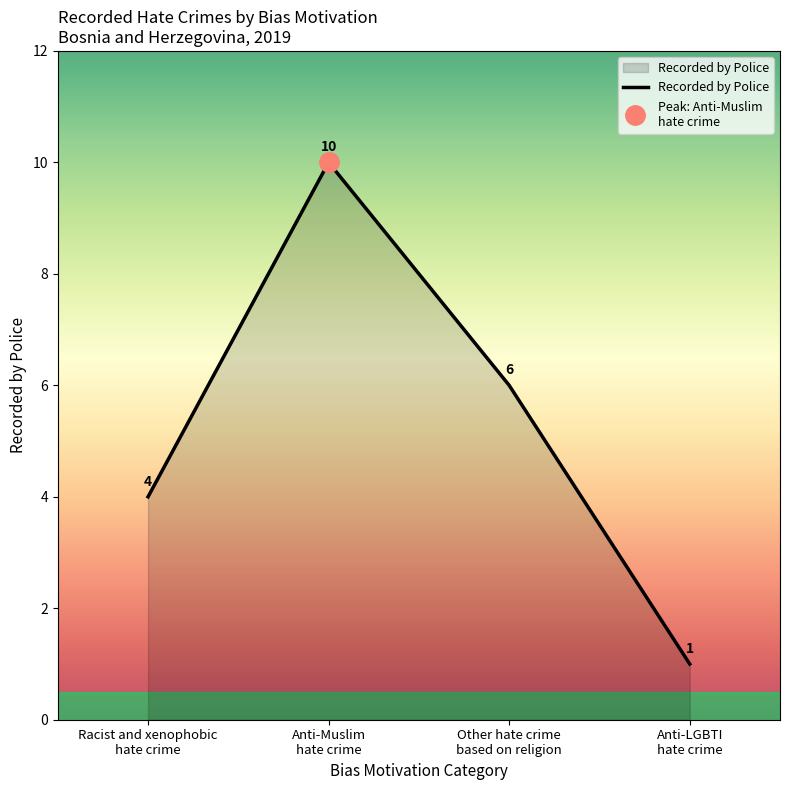

What is the value of the 1st point from the left?

4